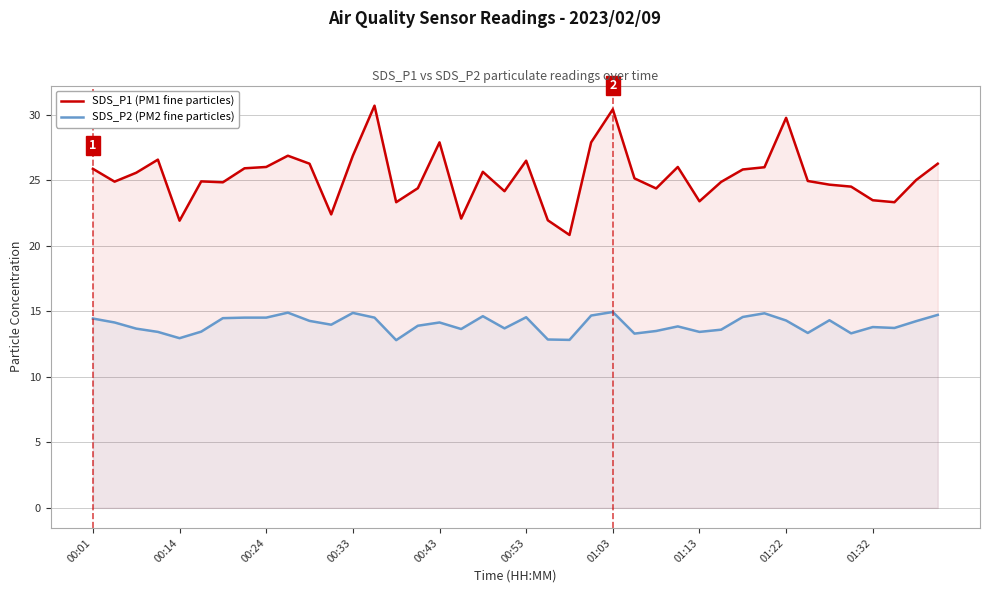

How many values in the SDS_P2 (PM2 fine particles) series are below 14?

20